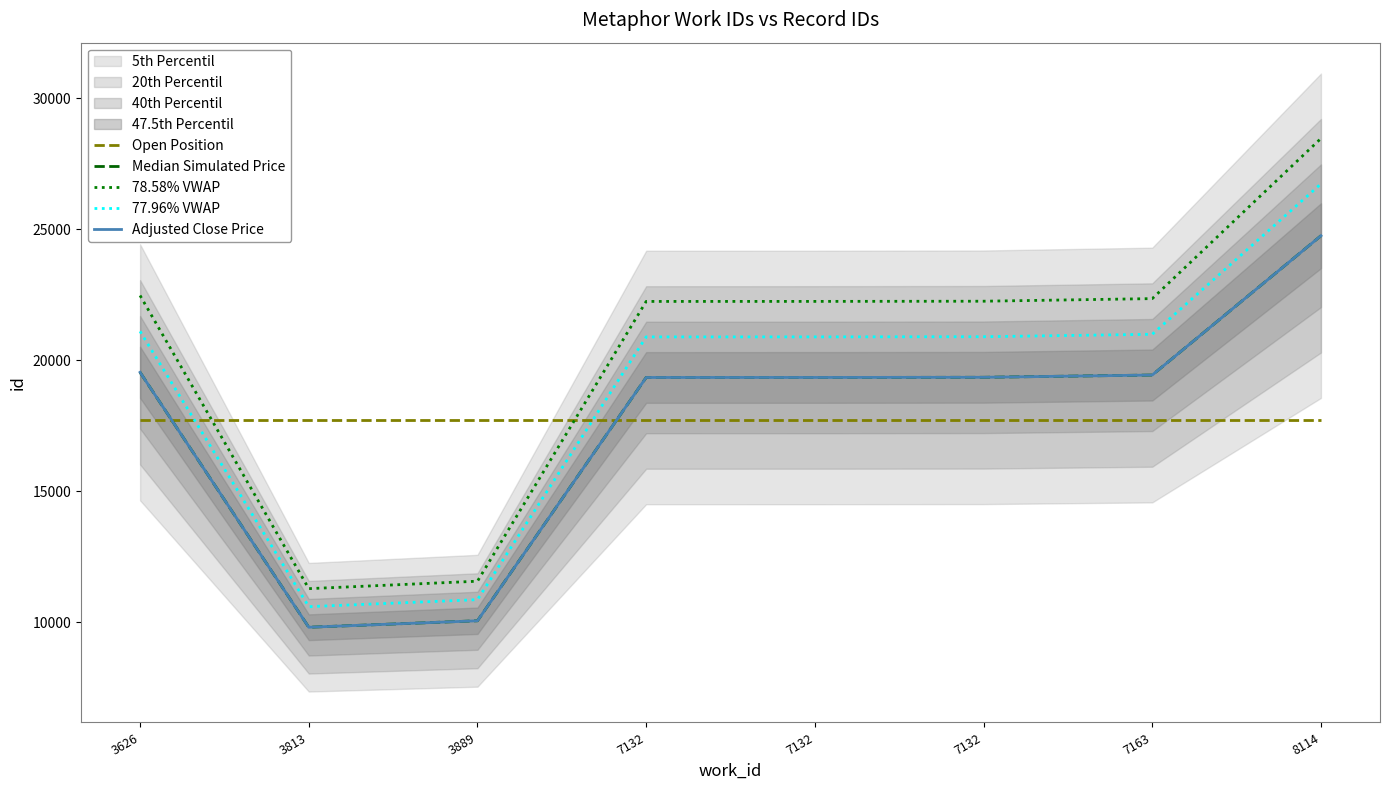

At how many categories does at least one series exceed 13498?

8